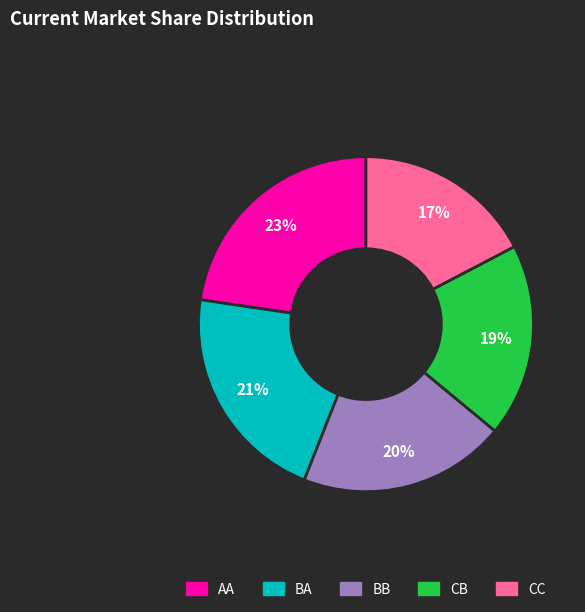

Which category has the biggest portion of the pie?

AA